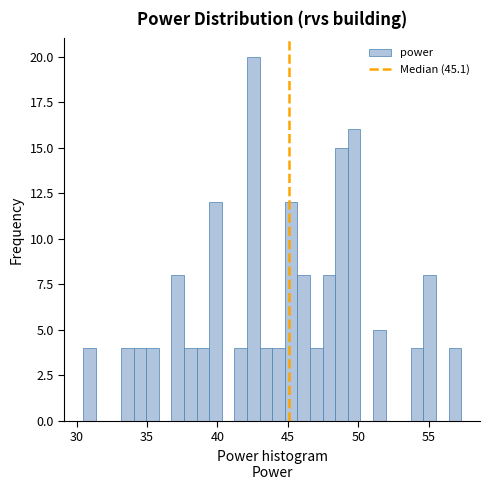

Around what value on the x-axis is the tallest bar? Give the approximate position of its centre, as read against the axis.

42.5